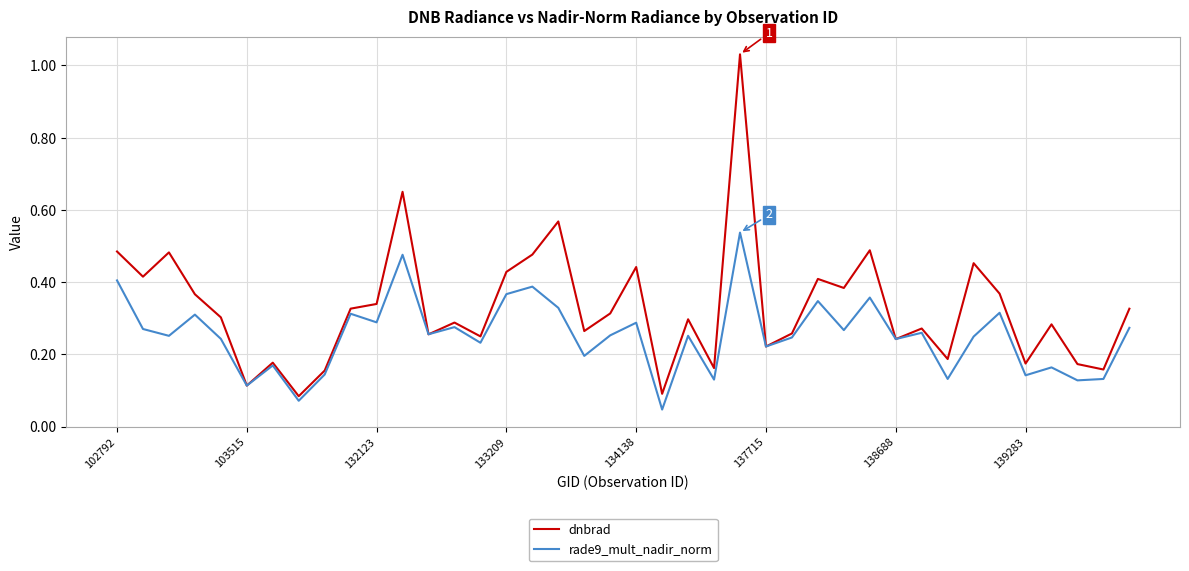

Which series has the largest range (max minus min)?

dnbrad